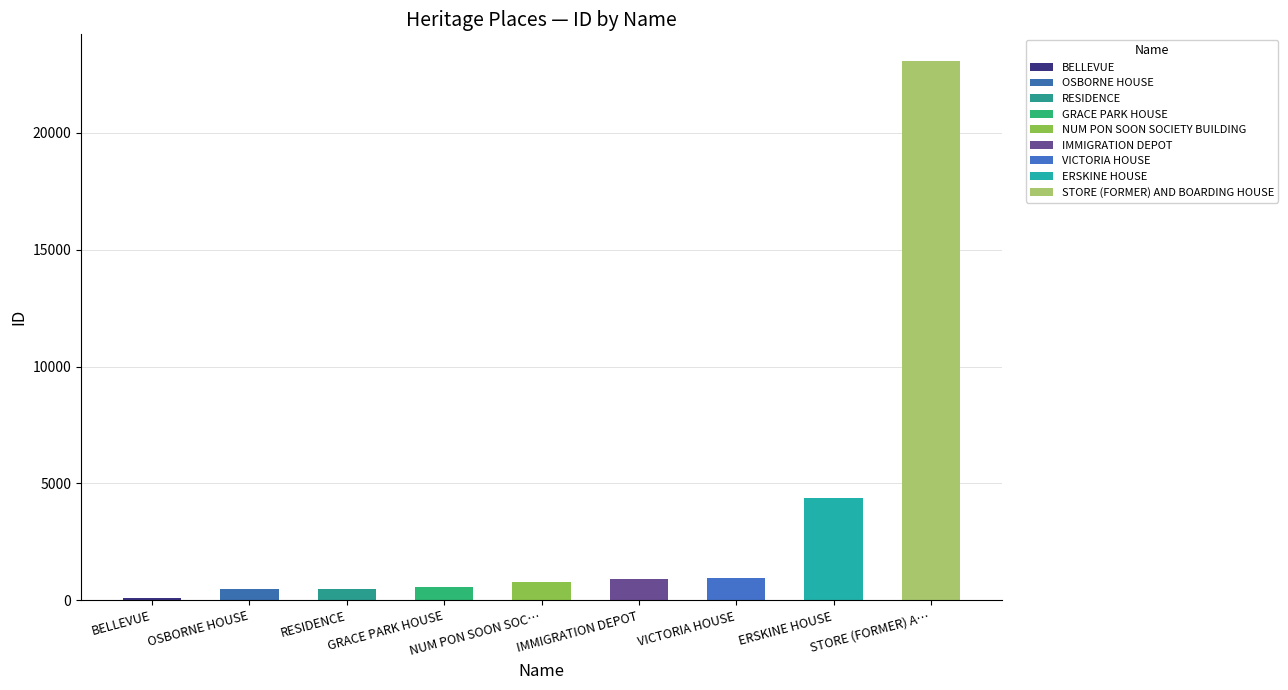

What is the average value?

3527